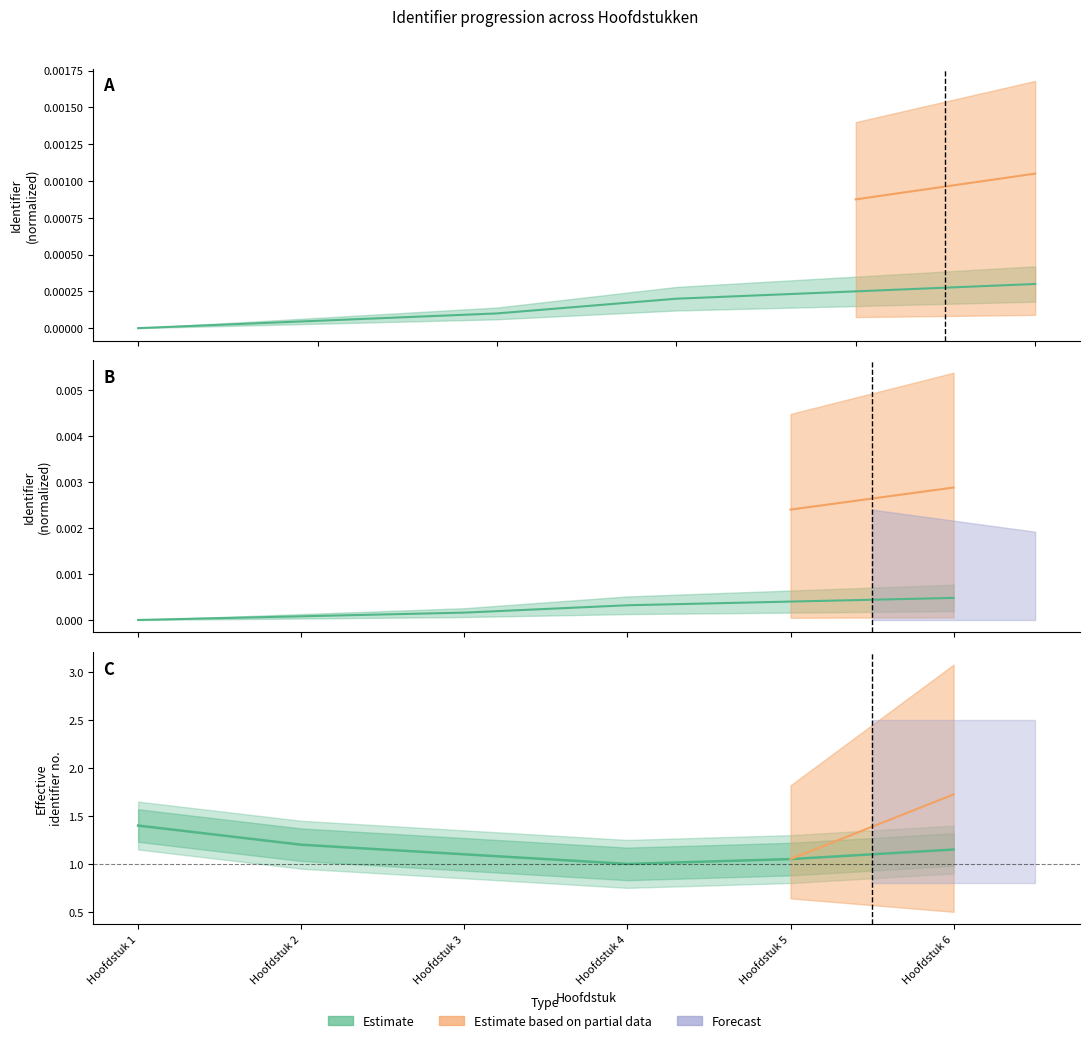

Where is the data nearest to the value 0?

Hoofdstuk 1